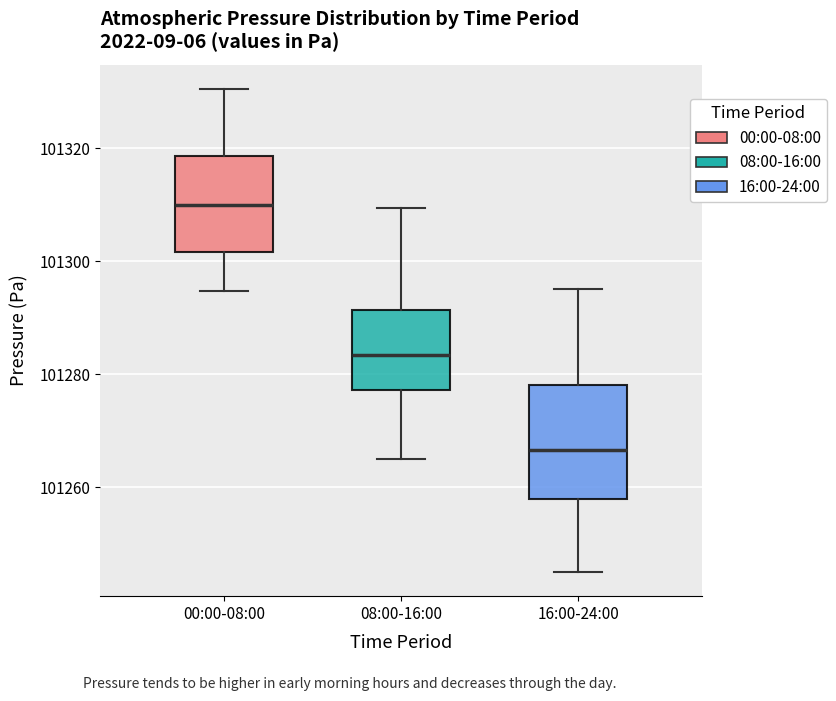

Reading left to right, read every box against the y-axis: the position of its median line, the range the box covers, and the ends of its whiskers. The values are not printed on the chart, so give them approximately, as read against the axis.

00:00-08:00: median 101310, box 101302 to 101318, whiskers 101294 to 101330
08:00-16:00: median 101284, box 101278 to 101292, whiskers 101266 to 101310
16:00-24:00: median 101266, box 101258 to 101278, whiskers 101246 to 101296